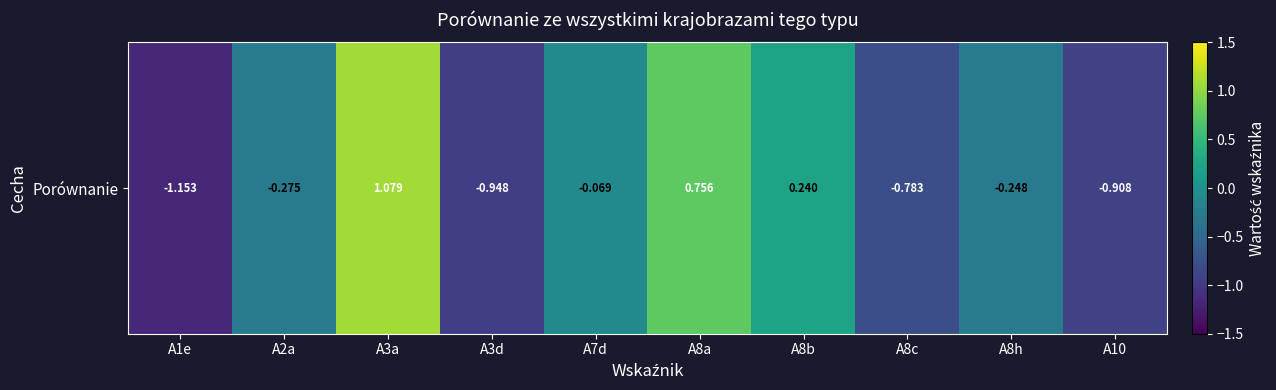

The value at A8b is 0.2. True or false?

True